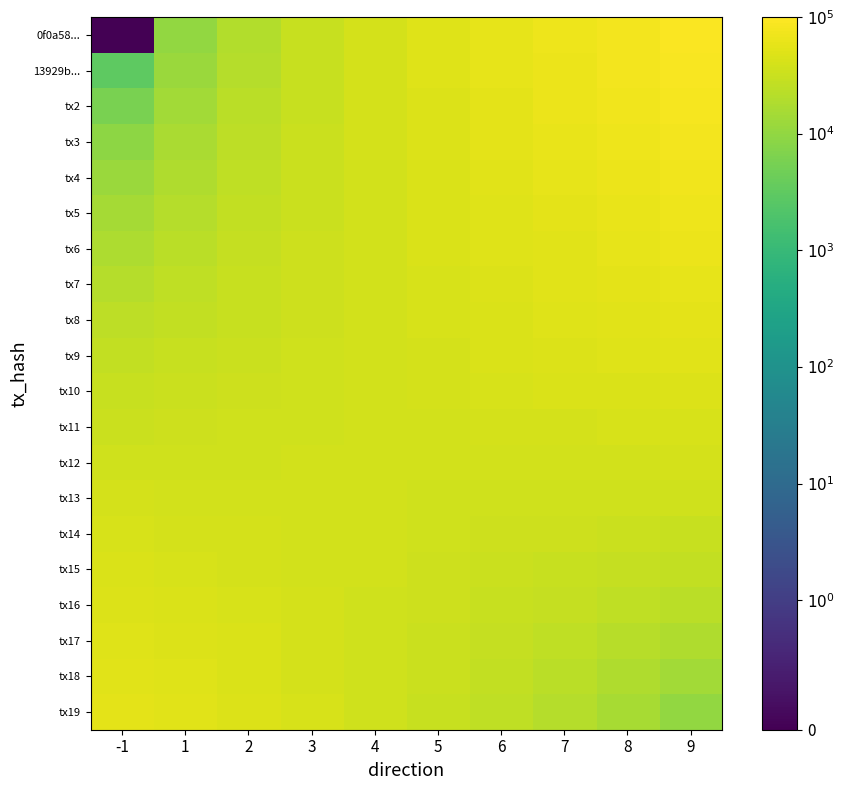

Reading left to right, extract all data points from this chart.

0f0a58...: -1=0.0	1=10000.0	2=20000.0	3=30000.0	4=40000.0	5=50000.0	6=60000.0	7=70000.0	8=80000.0	9=90000.0
13929b...: -1=3023.3	1=12220.9	2=21418.6	3=30616.3	4=39814.0	5=49011.6	6=58209.3	7=67407.0	8=76604.7	9=85802.3
tx2: -1=6046.5	1=14441.9	2=22837.2	3=31232.6	4=39627.9	5=48023.3	6=56418.6	7=64814.0	8=73209.3	9=81604.7
tx3: -1=9069.8	1=16662.8	2=24255.8	3=31848.8	4=39441.9	5=47034.9	6=54627.9	7=62220.9	8=69814.0	9=77407.0
tx4: -1=12093.0	1=18883.7	2=25674.4	3=32465.1	4=39255.8	5=46046.5	6=52837.2	7=59627.9	8=66418.6	9=73209.3
tx5: -1=15116.3	1=21104.7	2=27093.0	3=33081.4	4=39069.8	5=45058.1	6=51046.5	7=57034.9	8=63023.3	9=69011.6
tx6: -1=18139.5	1=23325.6	2=28511.6	3=33697.7	4=38883.7	5=44069.8	6=49255.8	7=54441.9	8=59627.9	9=64814.0
tx7: -1=21162.8	1=25546.5	2=29930.2	3=34314.0	4=38697.7	5=43081.4	6=47465.1	7=51848.8	8=56232.6	9=60616.3
tx8: -1=24186.0	1=27767.4	2=31348.8	3=34930.2	4=38511.6	5=42093.0	6=45674.4	7=49255.8	8=52837.2	9=56418.6
tx9: -1=27209.3	1=29988.4	2=32767.4	3=35546.5	4=38325.6	5=41104.7	6=43883.7	7=46662.8	8=49441.9	9=52220.9
tx10: -1=30232.6	1=32209.3	2=34186.0	3=36162.8	4=38139.5	5=40116.3	6=42093.0	7=44069.8	8=46046.5	9=48023.3
tx11: -1=33255.8	1=34430.2	2=35604.7	3=36779.1	4=37953.5	5=39127.9	6=40302.3	7=41476.7	8=42651.2	9=43825.6
tx12: -1=36279.1	1=36651.2	2=37023.3	3=37395.3	4=37767.4	5=38139.5	6=38511.6	7=38883.7	8=39255.8	9=39627.9
tx13: -1=39302.3	1=38872.1	2=38441.9	3=38011.6	4=37581.4	5=37151.2	6=36720.9	7=36290.7	8=35860.5	9=35430.2
tx14: -1=42325.6	1=41093.0	2=39860.5	3=38627.9	4=37395.3	5=36162.8	6=34930.2	7=33697.7	8=32465.1	9=31232.6
tx15: -1=45348.8	1=43314.0	2=41279.1	3=39244.2	4=37209.3	5=35174.4	6=33139.5	7=31104.7	8=29069.8	9=27034.9
tx16: -1=48372.1	1=45534.9	2=42697.7	3=39860.5	4=37023.3	5=34186.0	6=31348.8	7=28511.6	8=25674.4	9=22837.2
tx17: -1=51395.3	1=47755.8	2=44116.3	3=40476.7	4=36837.2	5=33197.7	6=29558.1	7=25918.6	8=22279.1	9=18639.5
tx18: -1=54418.6	1=49976.7	2=45534.9	3=41093.0	4=36651.2	5=32209.3	6=27767.4	7=23325.6	8=18883.7	9=14441.9
tx19: -1=57441.9	1=52197.7	2=46953.5	3=41709.3	4=36465.1	5=31220.9	6=25976.7	7=20732.6	8=15488.4	9=10244.2